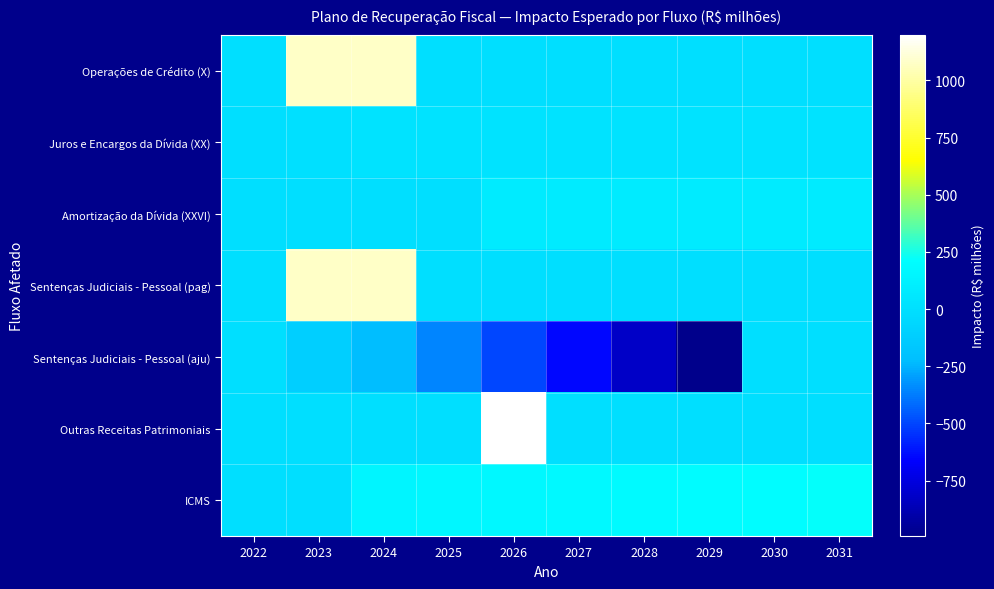

Between 2025 and 2026, which is larger?

2025